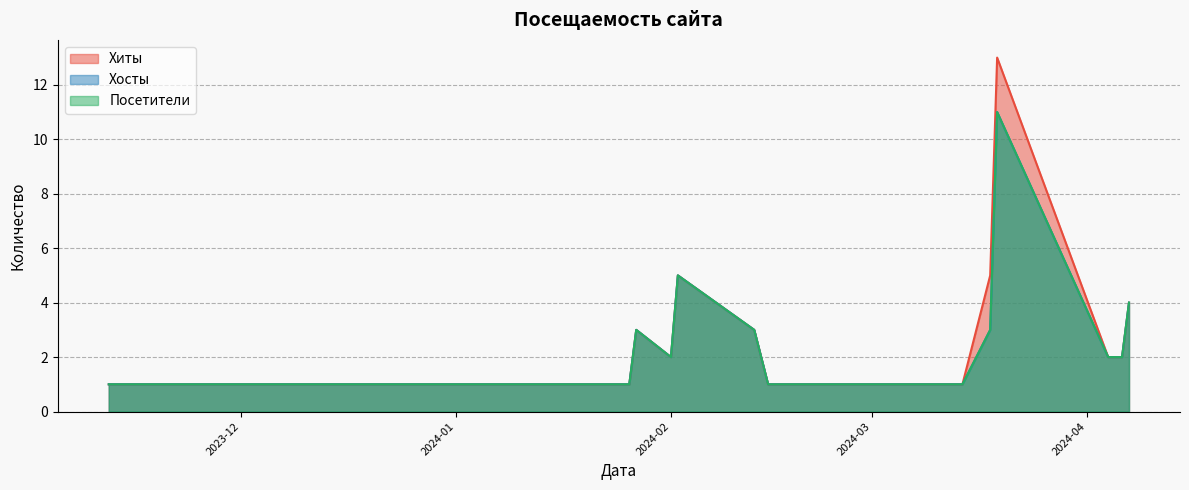

The Хиты series shows 3 at 2024-01-27. True or false?

True